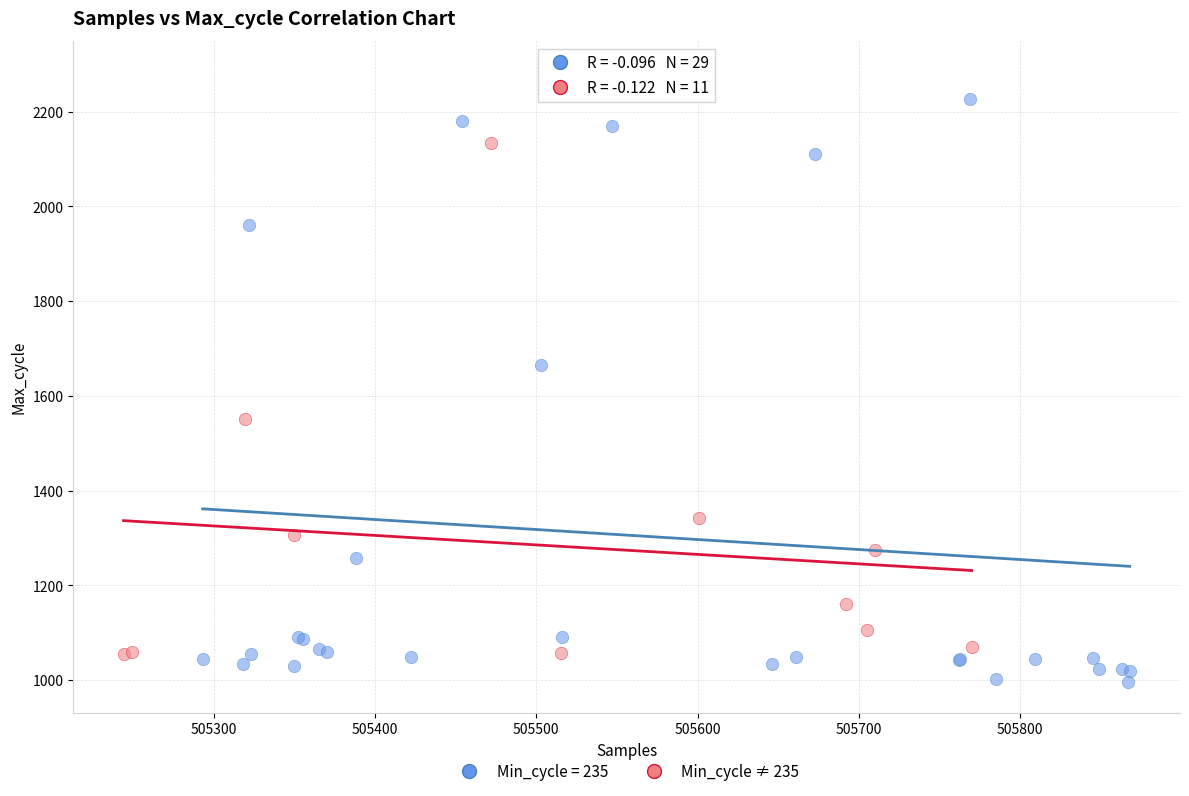

Which series contains the lowest Y value?

Min_cycle = 235